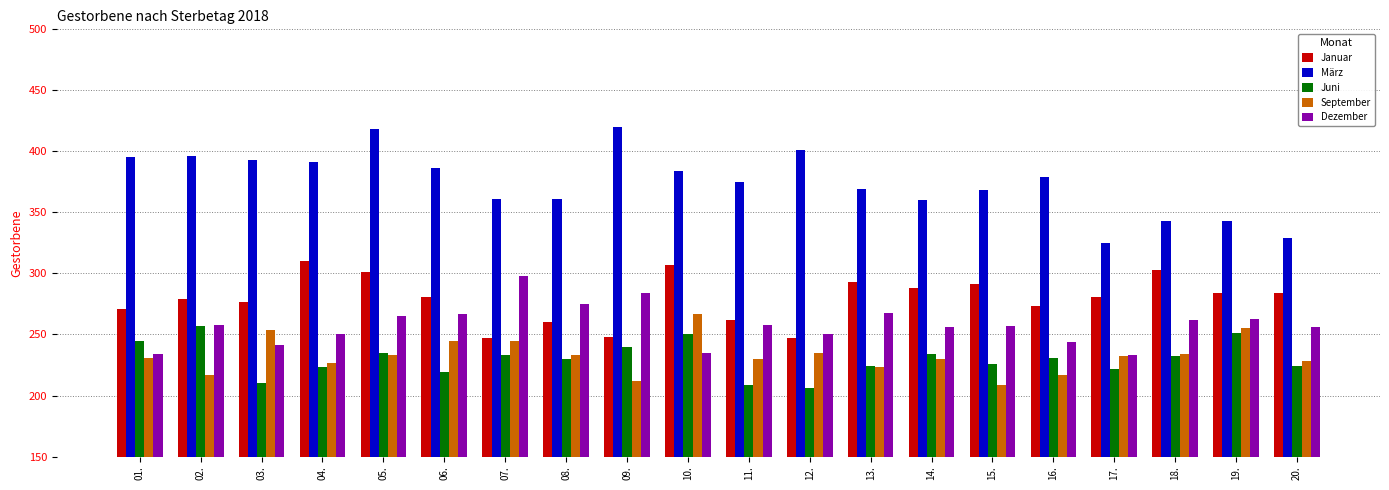

Does the chart contain stacked bars?

No